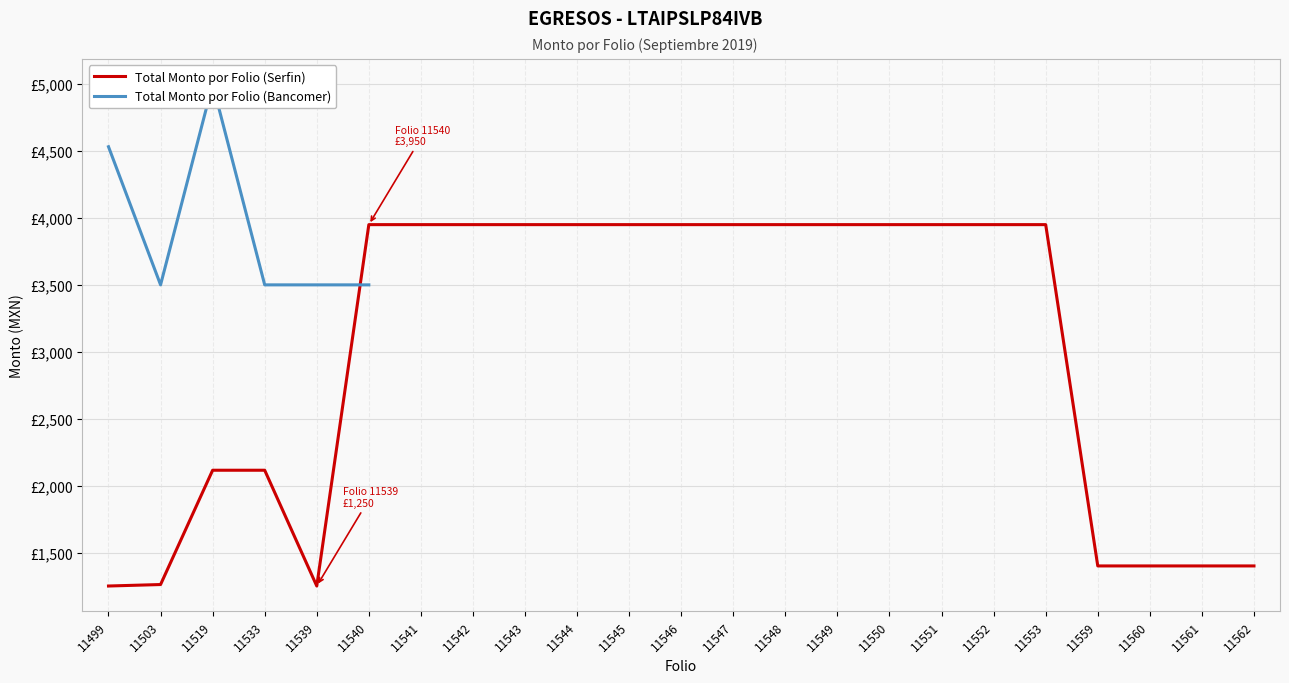

At which category is the sum across all series the highest?

11540